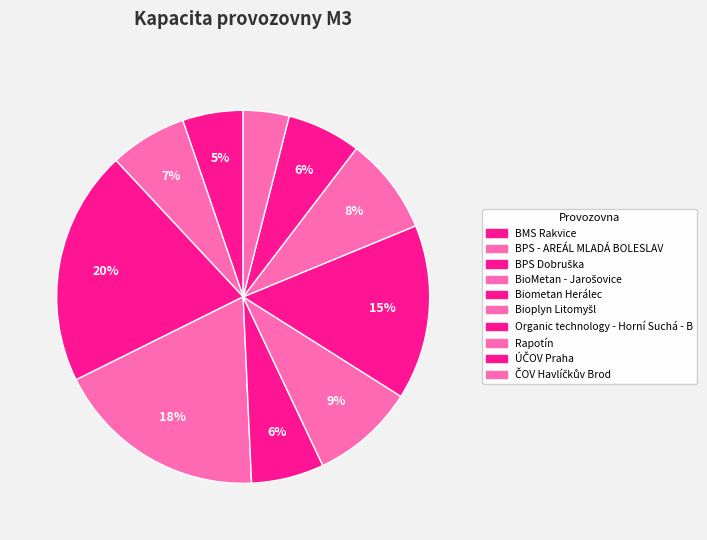

How many slices are in this pie chart?

10